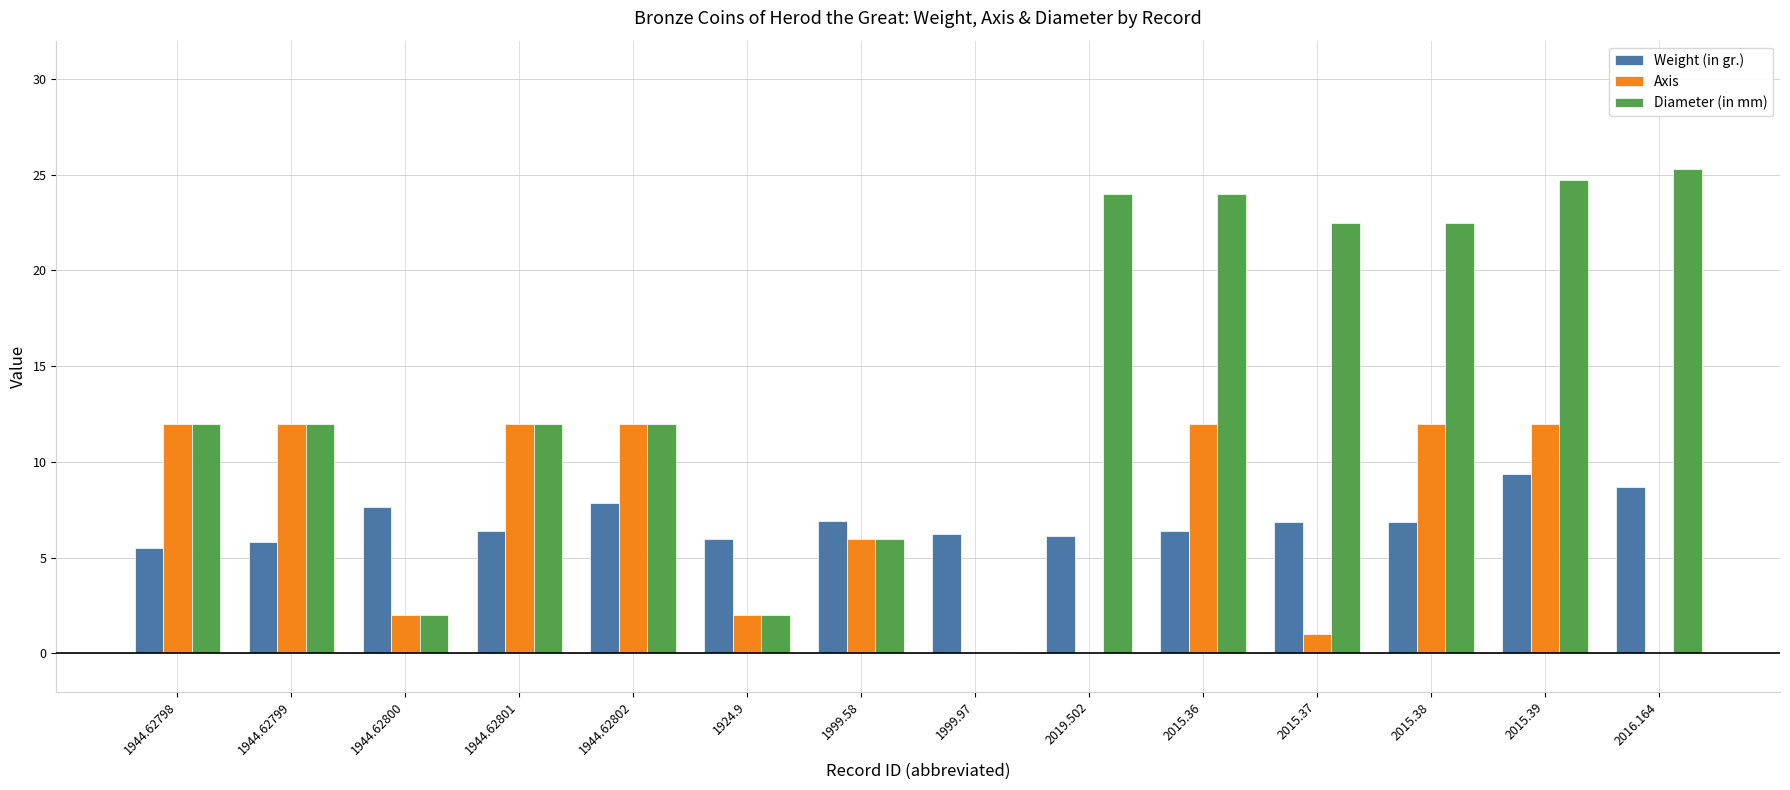

The value of Weight (in gr.) at 1924.9 is 6.0. True or false?

True